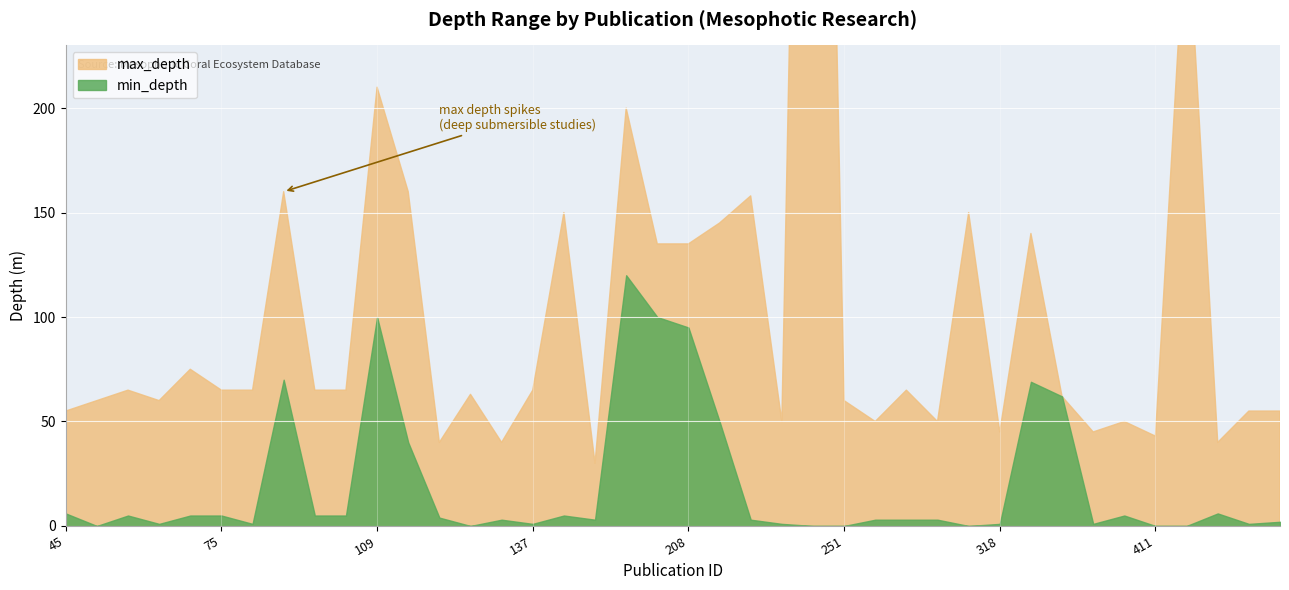

What is the value of the max_depth point at the 19th from the left?

200